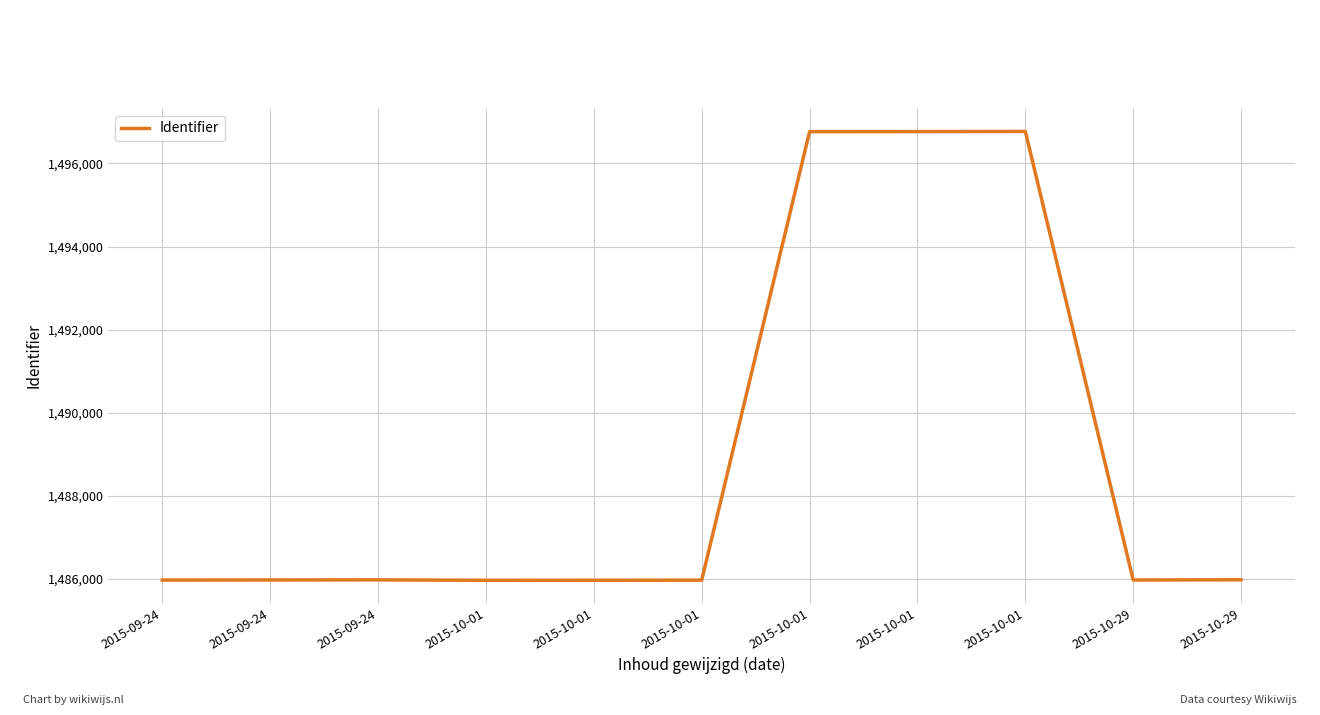

Does the chart have visible grid lines?

Yes